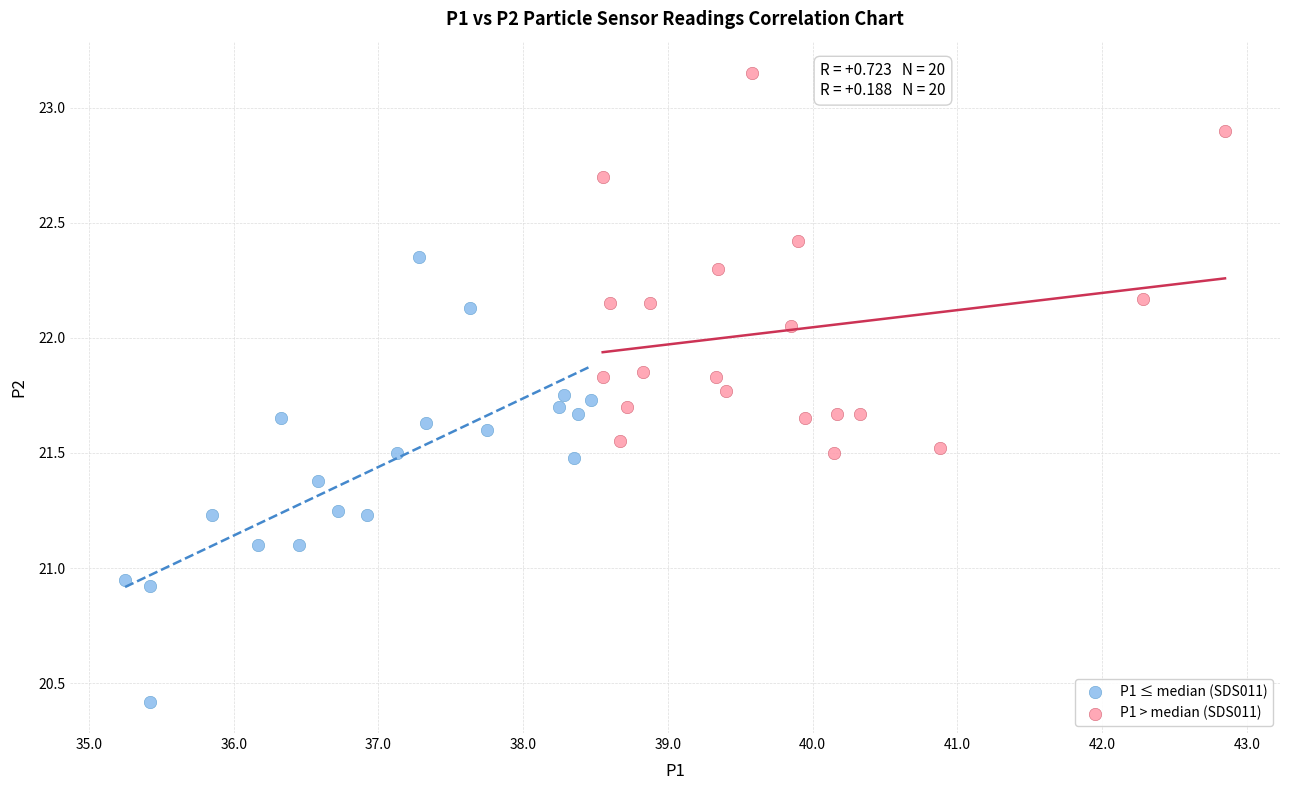

Which series reaches the minimum Y coordinate?

P1 ≤ median (SDS011)